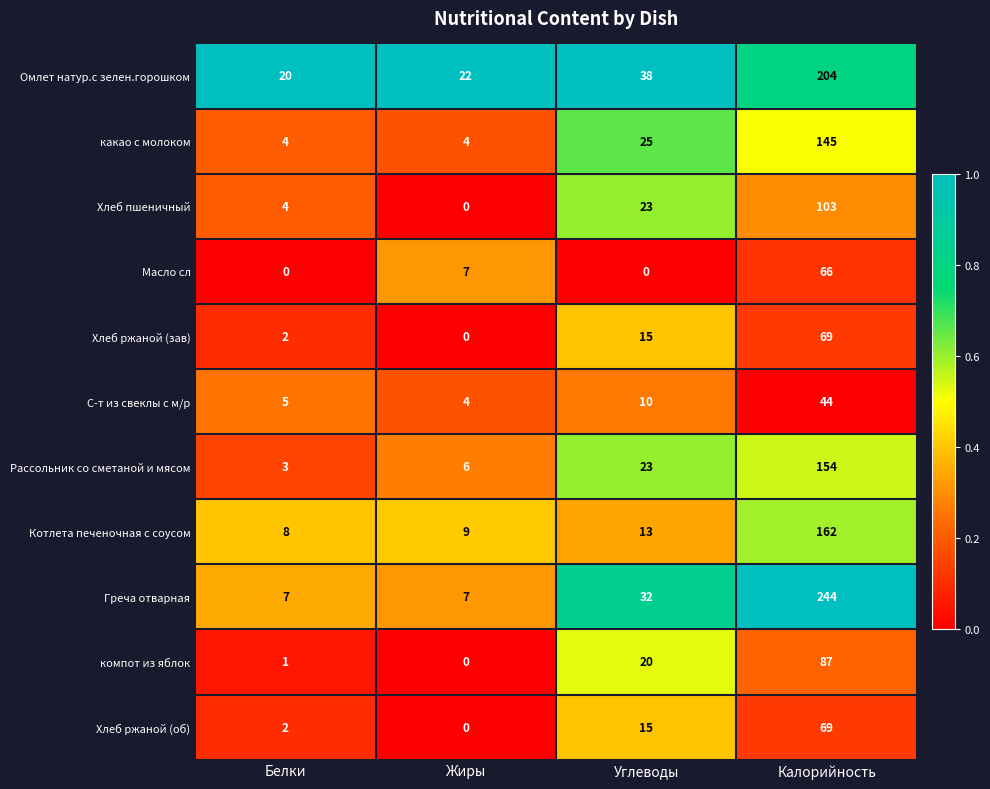

At which label is Хлеб ржаной (зав) closest to 34?

Углеводы